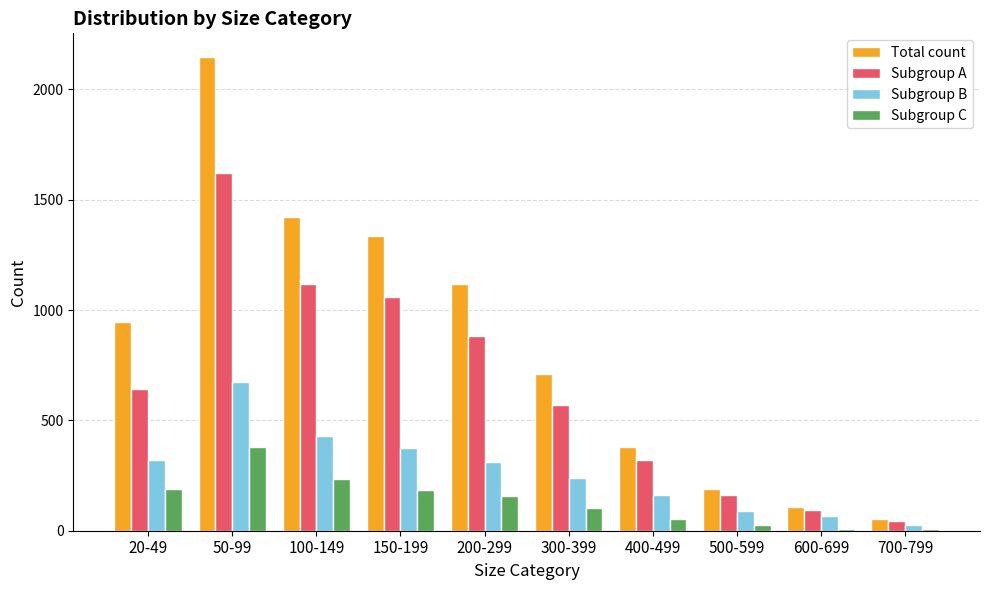

Between 20-49 and 500-599, which series saw the biggest shift?

Total count